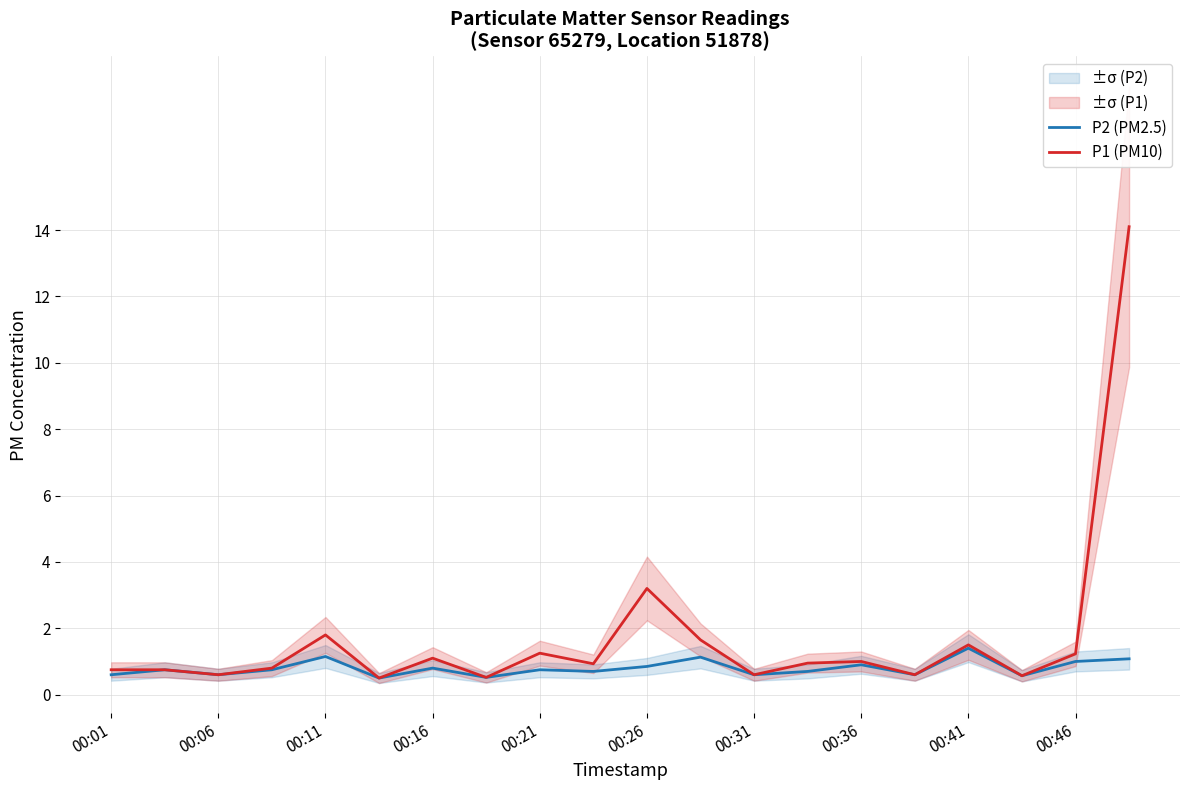

The P1 (PM10) series shows 1.5 at 00:41. True or false?

True